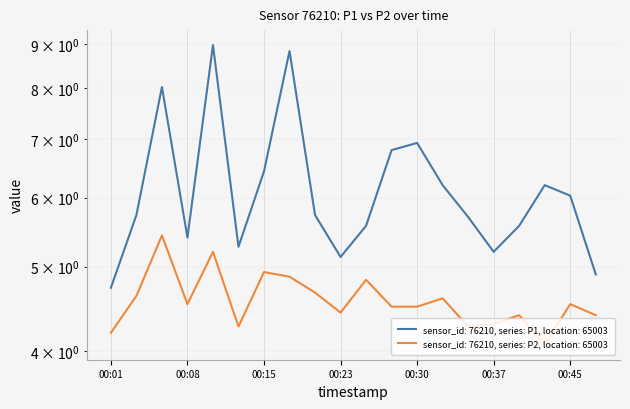

True or false: P1 and P2 intersect in this chart.

False